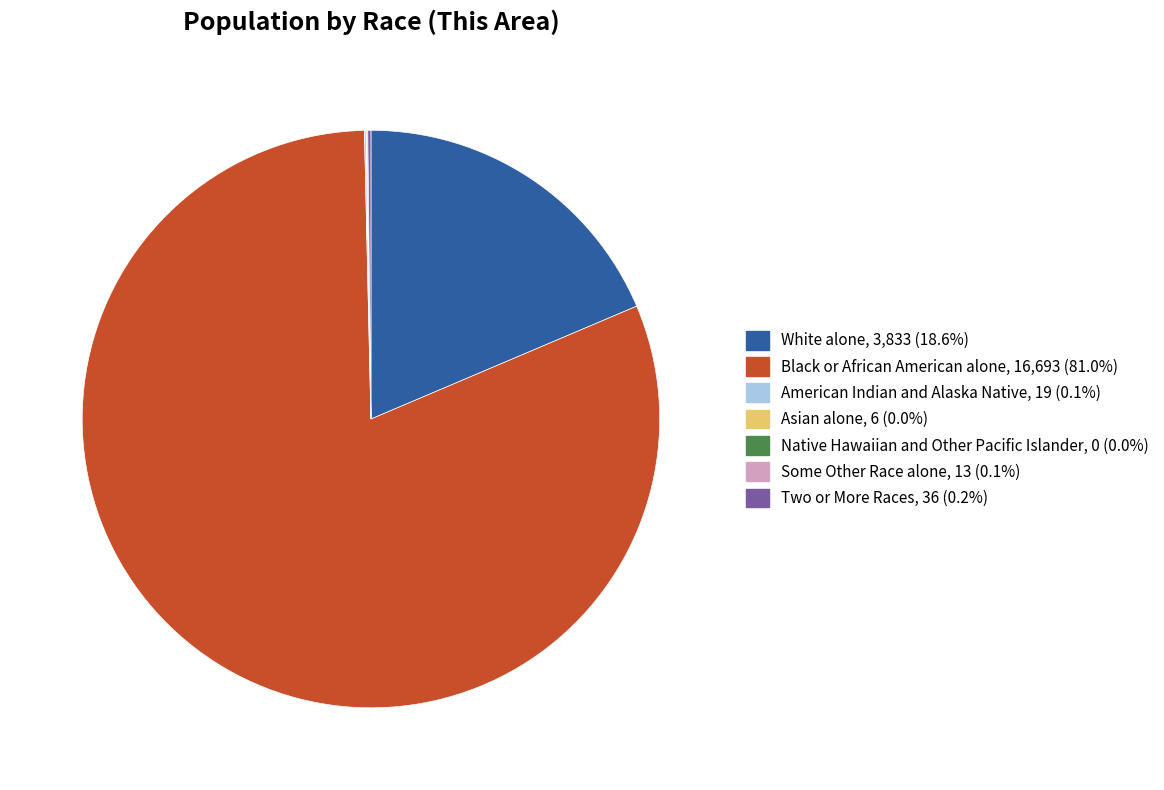

Does Black or African American alone represent more than half of the total?

Yes